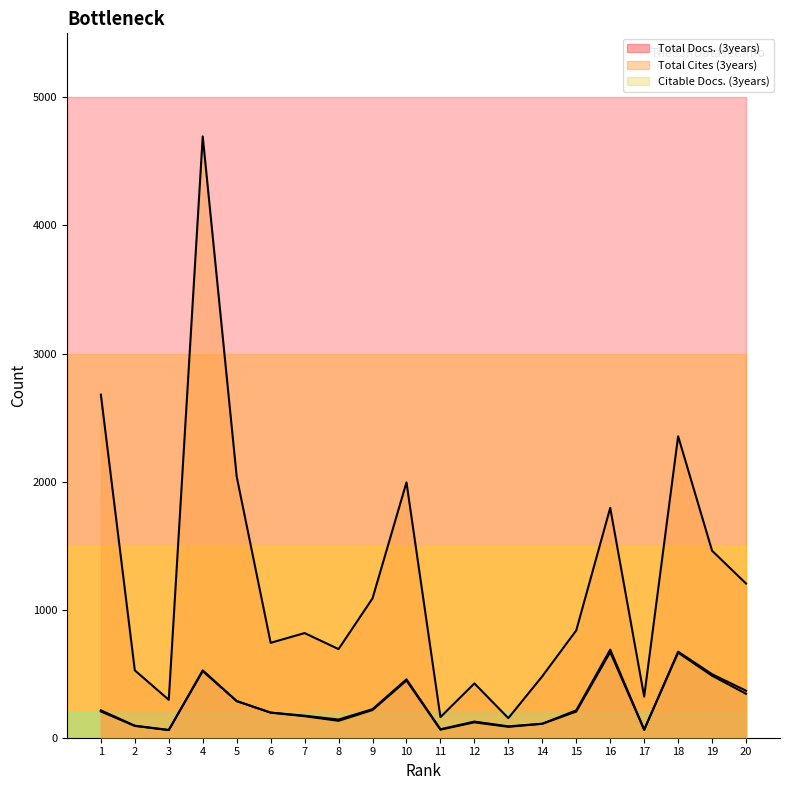

What is the average value of the Citable Docs. (3years) series?

256